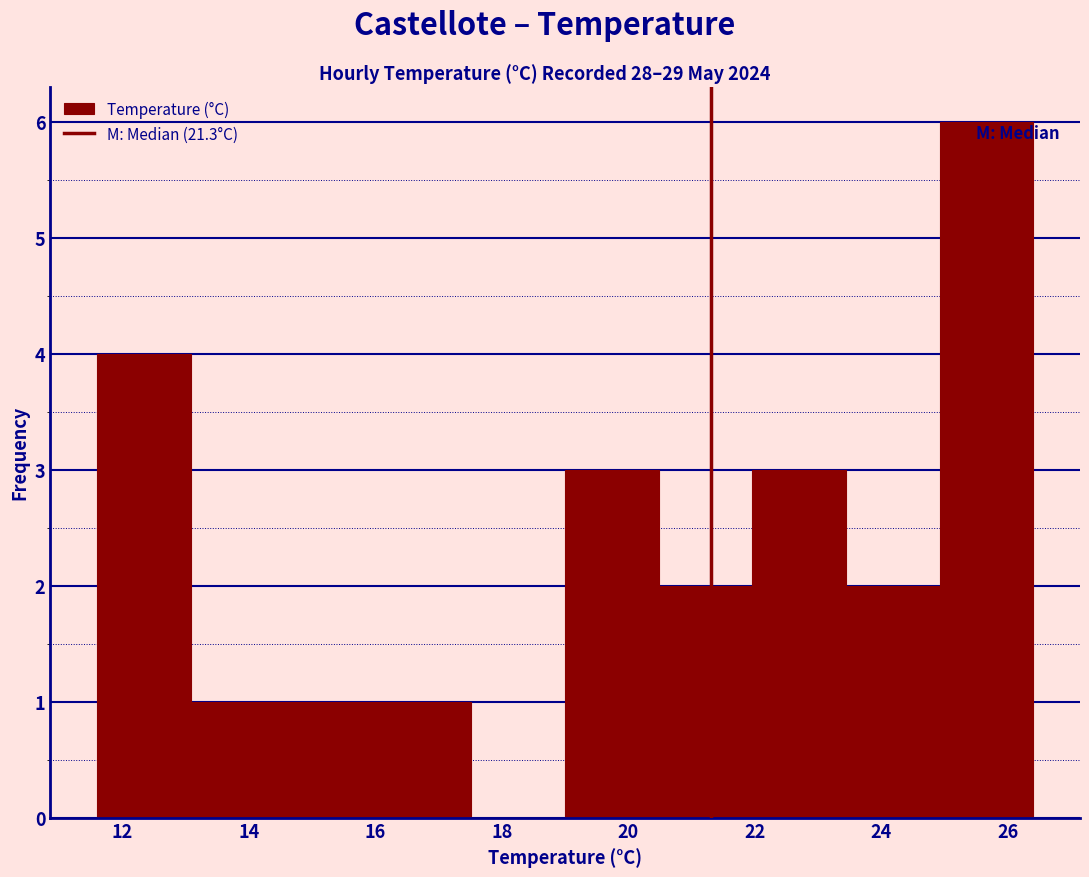

How tall is the bar that spans 23.44 to 24.92 on the x-axis? Neither the bar edges nor the heights are printed on the chart, so give them approximately, as read against the axes.

2